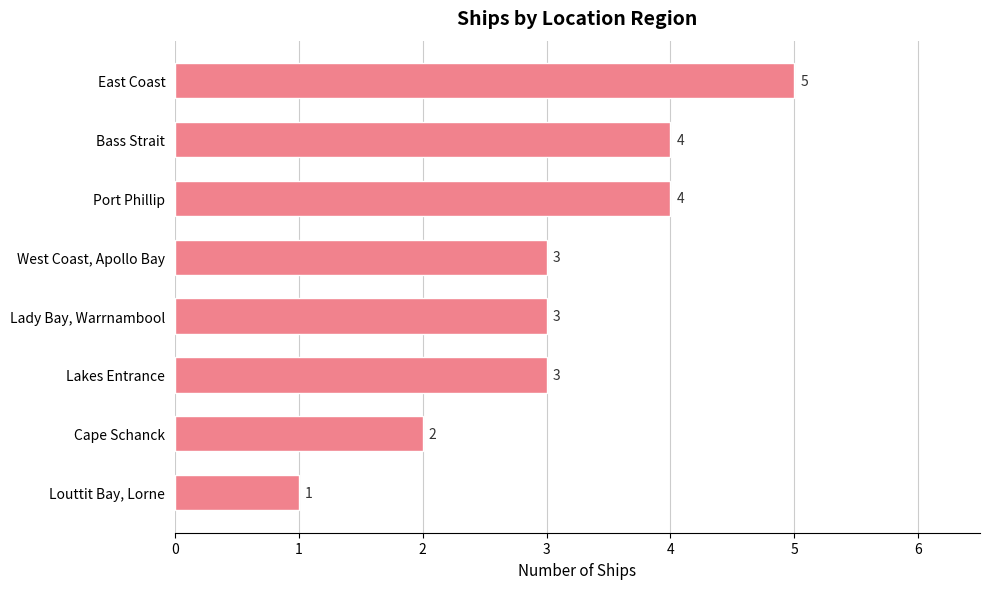

What is the change in value from Louttit Bay, Lorne to Bass Strait?

+3